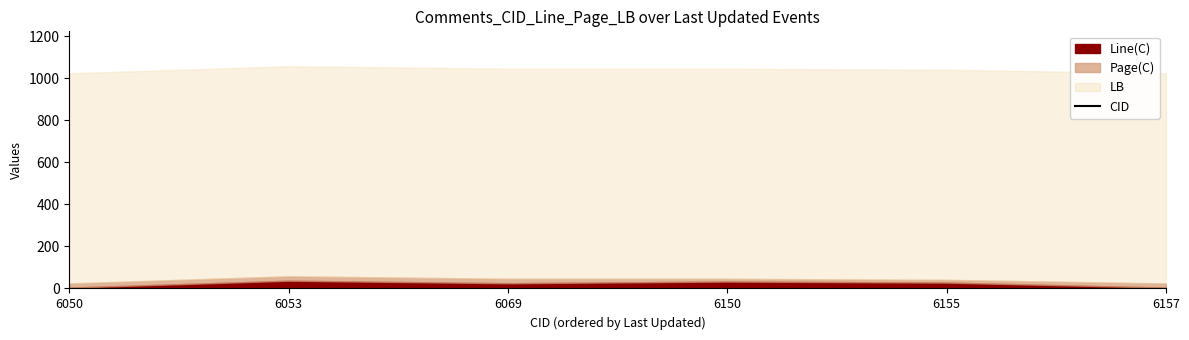

How many data points are less than 6150?

3